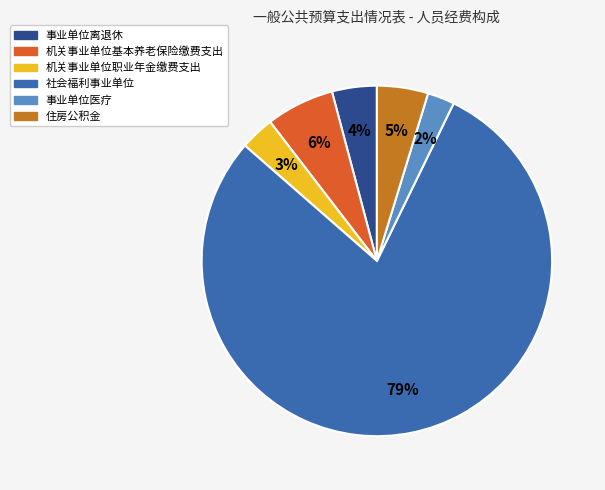

Does any single category account for the majority?

Yes